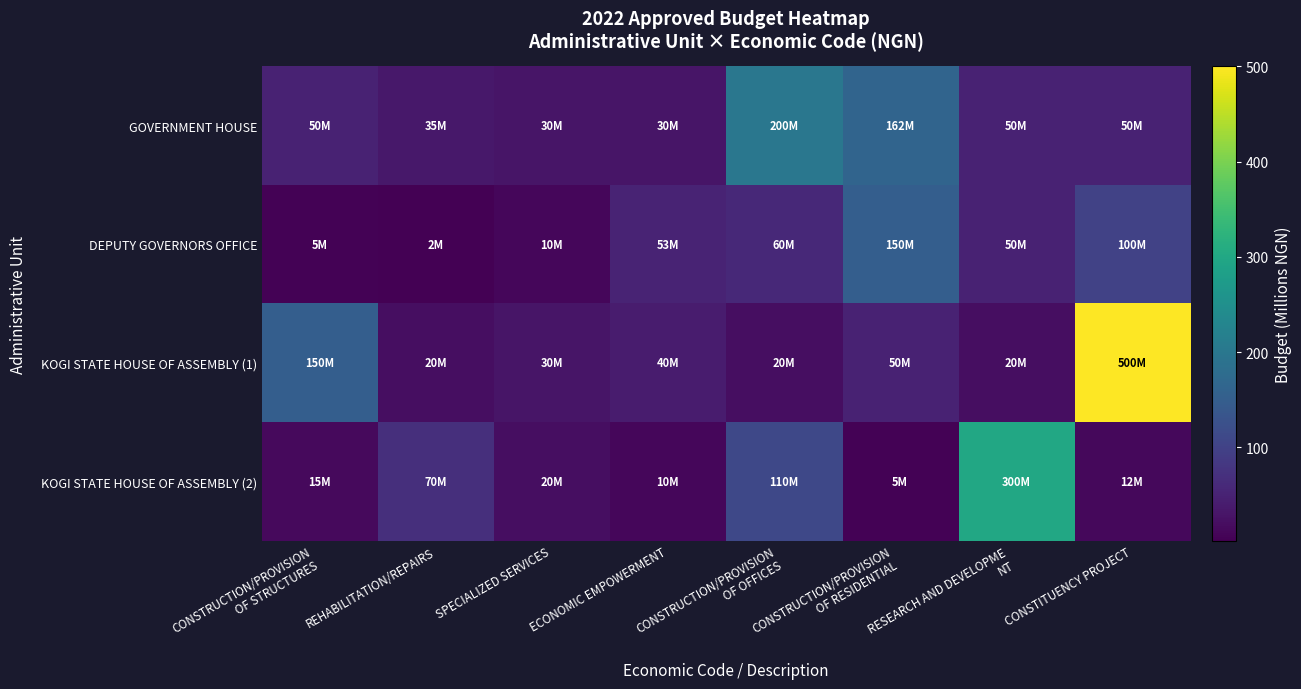

At which category is the sum across all series the highest?

CONSTITUENCY PROJECT